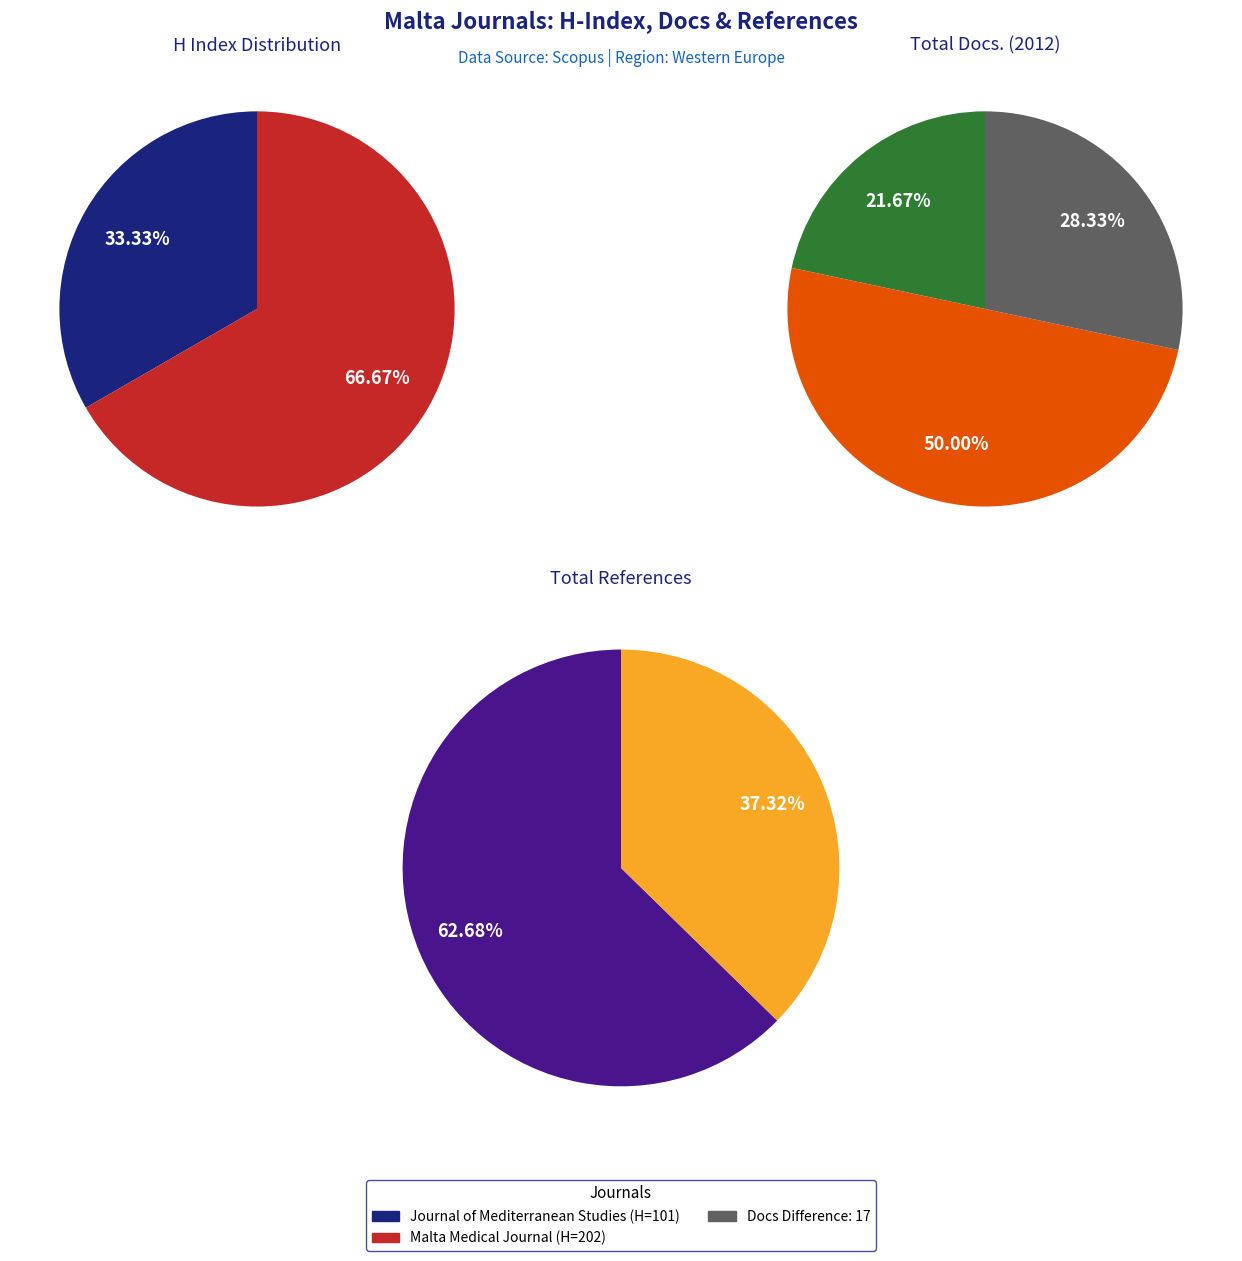

Count the number of slices in the pie.

2